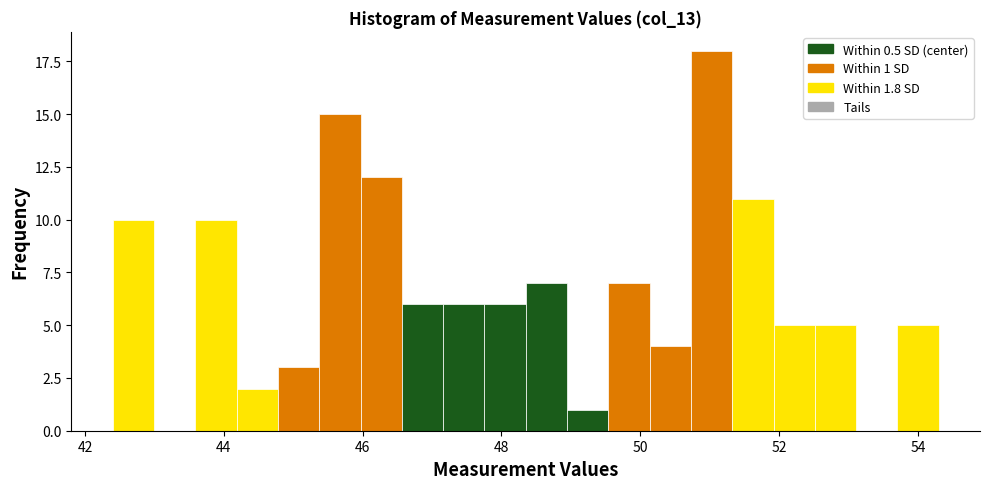

Around what value on the x-axis is the tallest bar? Give the approximate position of its centre, as read against the axis.

51.0